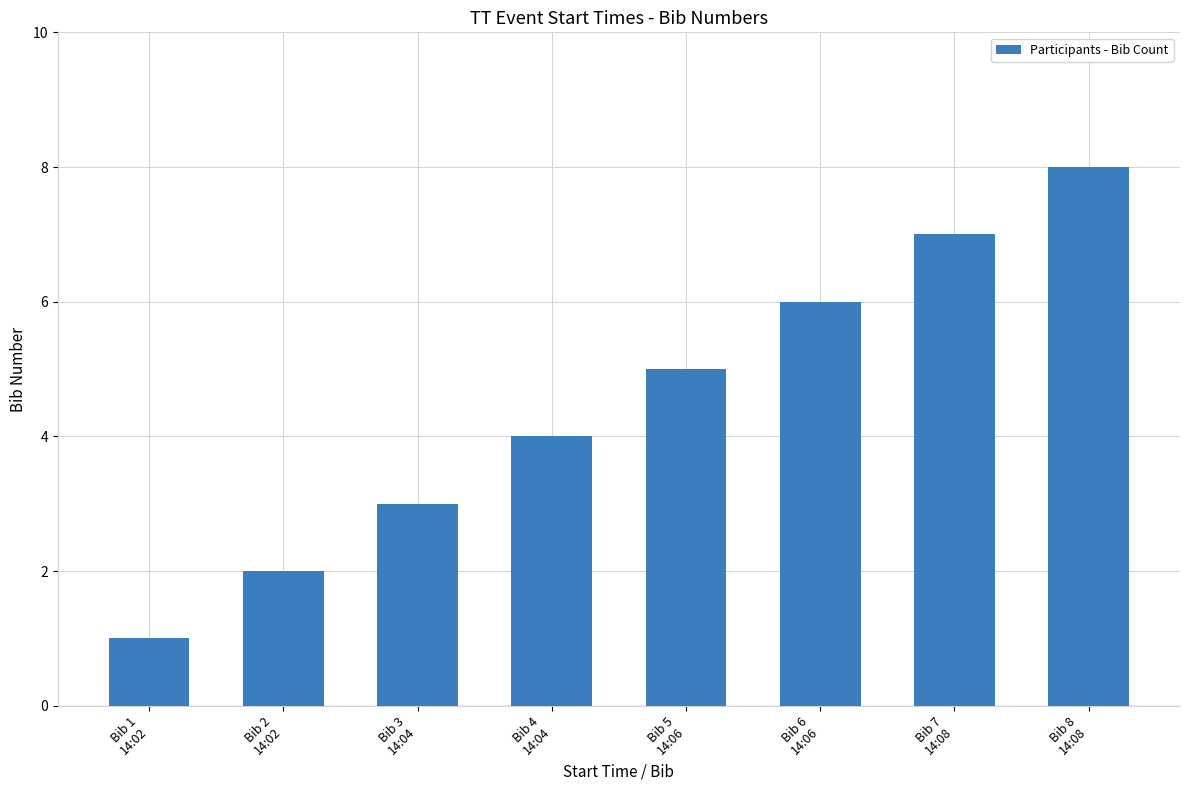

Reading left to right, what are all the values shown in this chart?

Bib 1
14:02=1	Bib 2
14:02=2	Bib 3
14:04=3	Bib 4
14:04=4	Bib 5
14:06=5	Bib 6
14:06=6	Bib 7
14:08=7	Bib 8
14:08=8